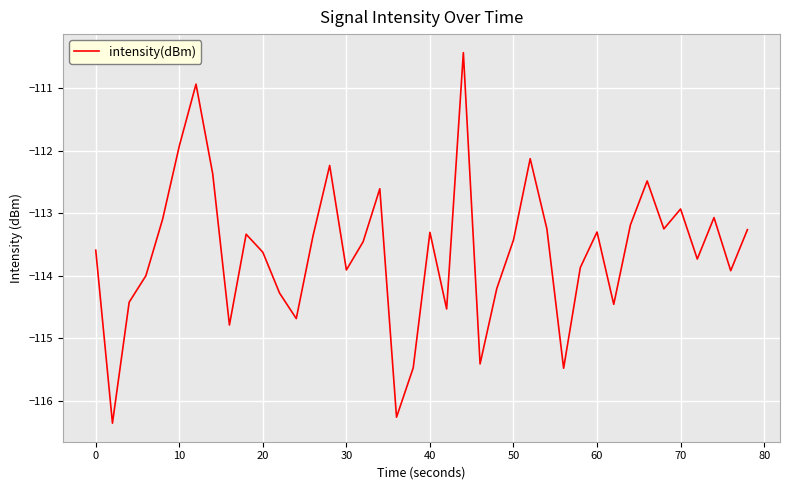

What is the average value?

-113.6